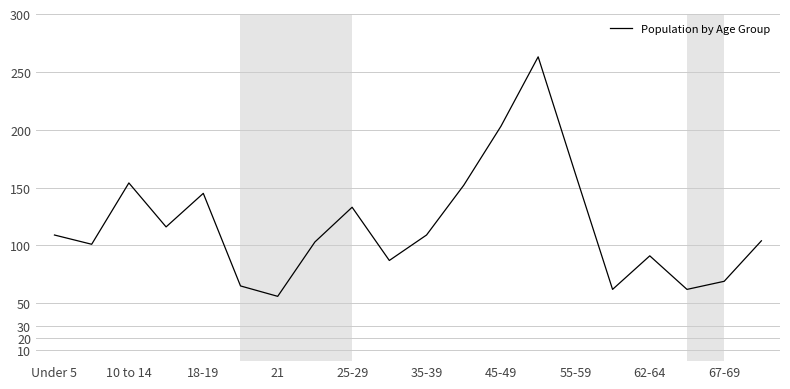

What is the difference between the maximum and minimum values?

207